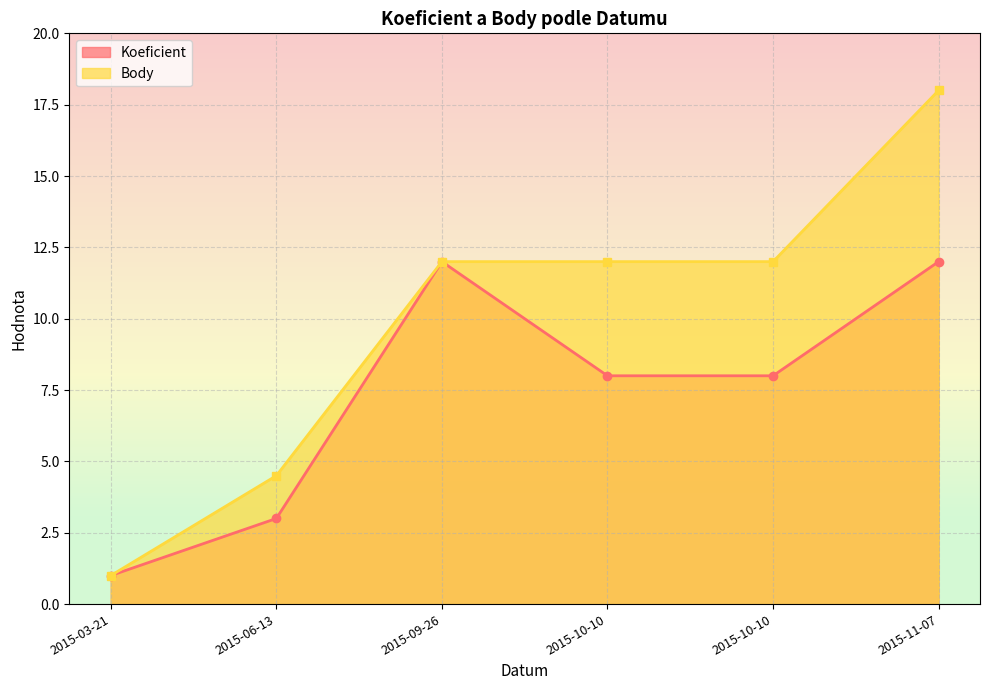

How many interior local peaks does the Koeficient series have?

1